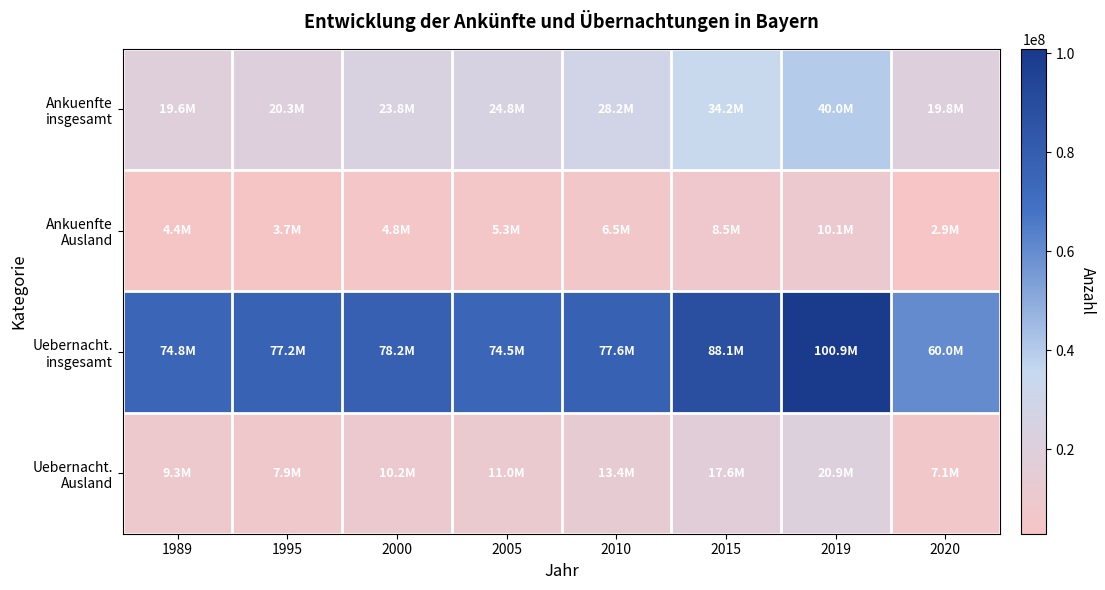

Which series has the widest spread of values?

Uebernacht. insgesamt